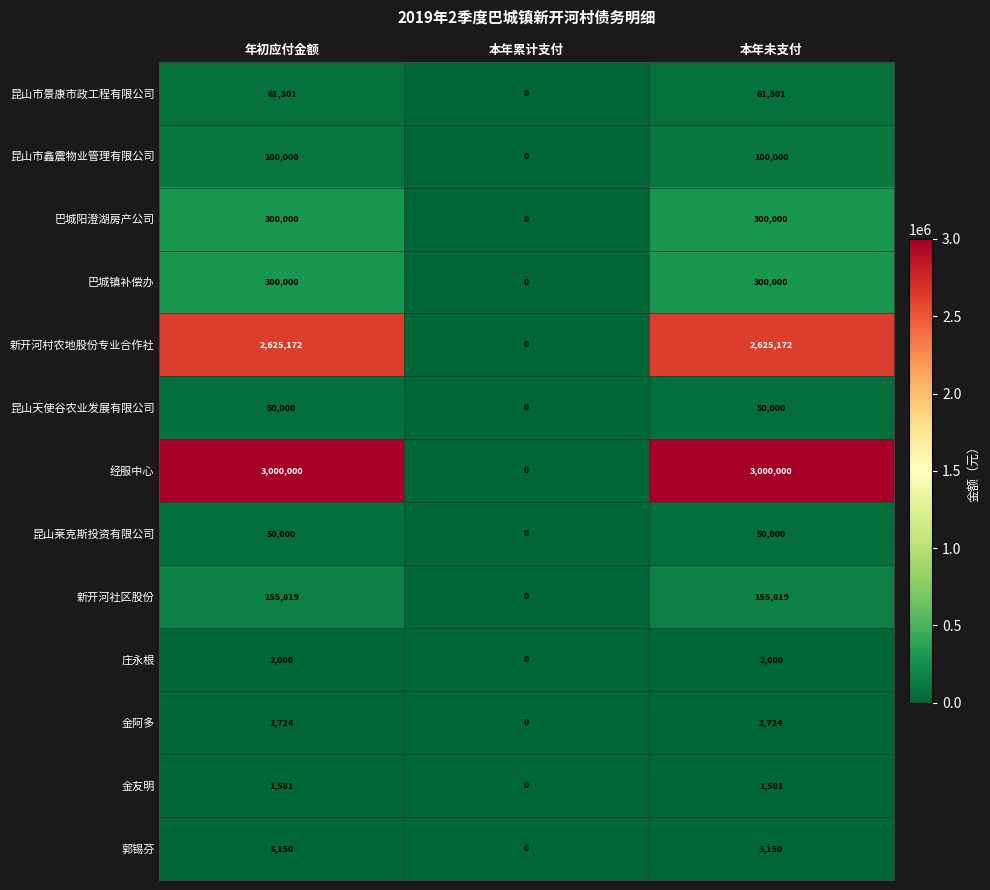

What value does the 巴城镇补偿办 series have at 年初应付金额, to the nearest 50?

300000